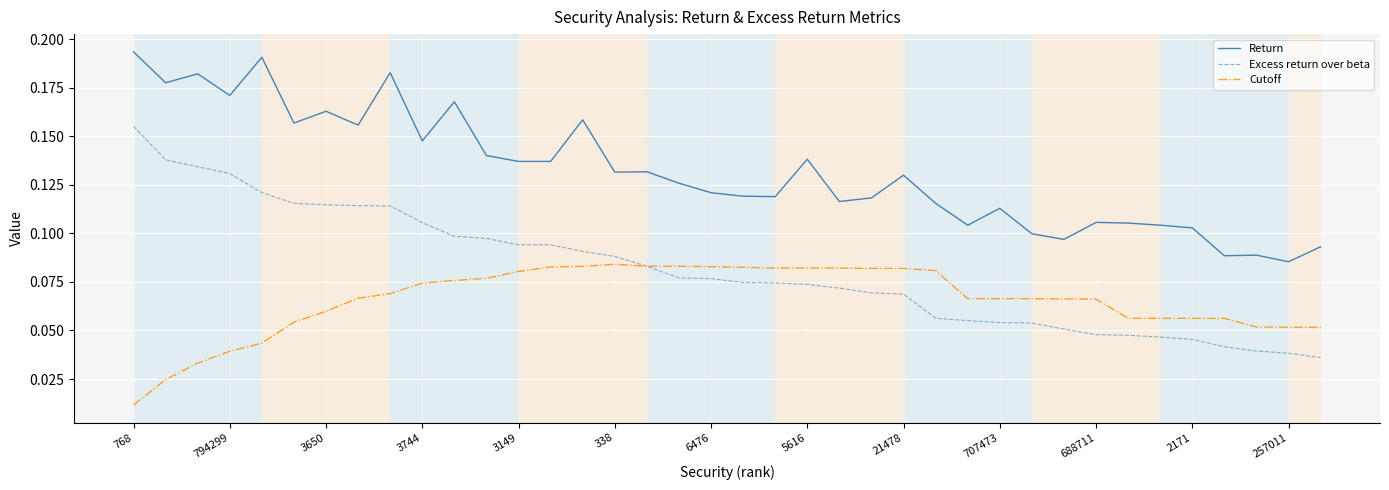

True or false: Cutoff and Return intersect in this chart.

False